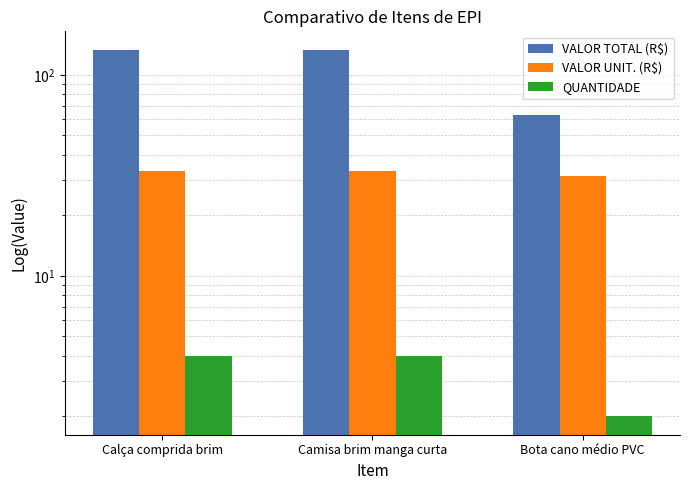

Rank the series at Bota cano médio PVC from highest to lowest value.

VALOR TOTAL (R$), VALOR UNIT. (R$), QUANTIDADE